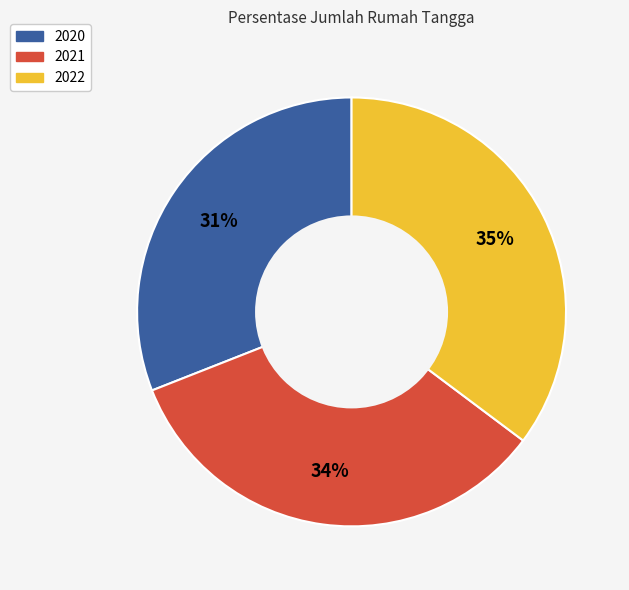

Rank the categories by value from highest to lowest.

2022, 2021, 2020